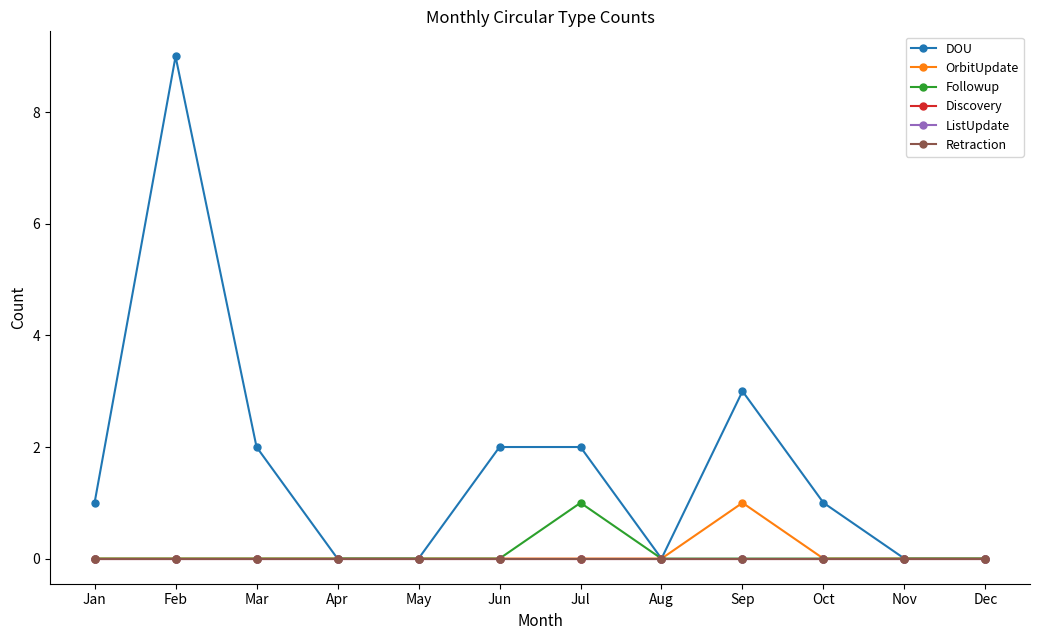

At which label does DOU reach its minimum?

Apr